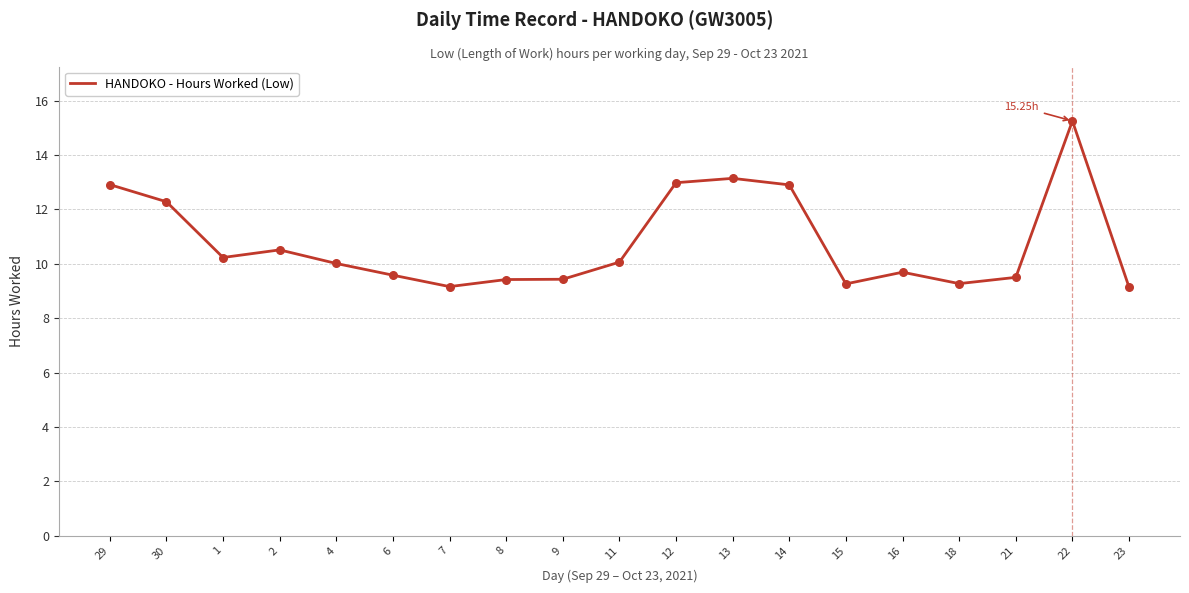

Which has a higher value, 14 or 4?

14